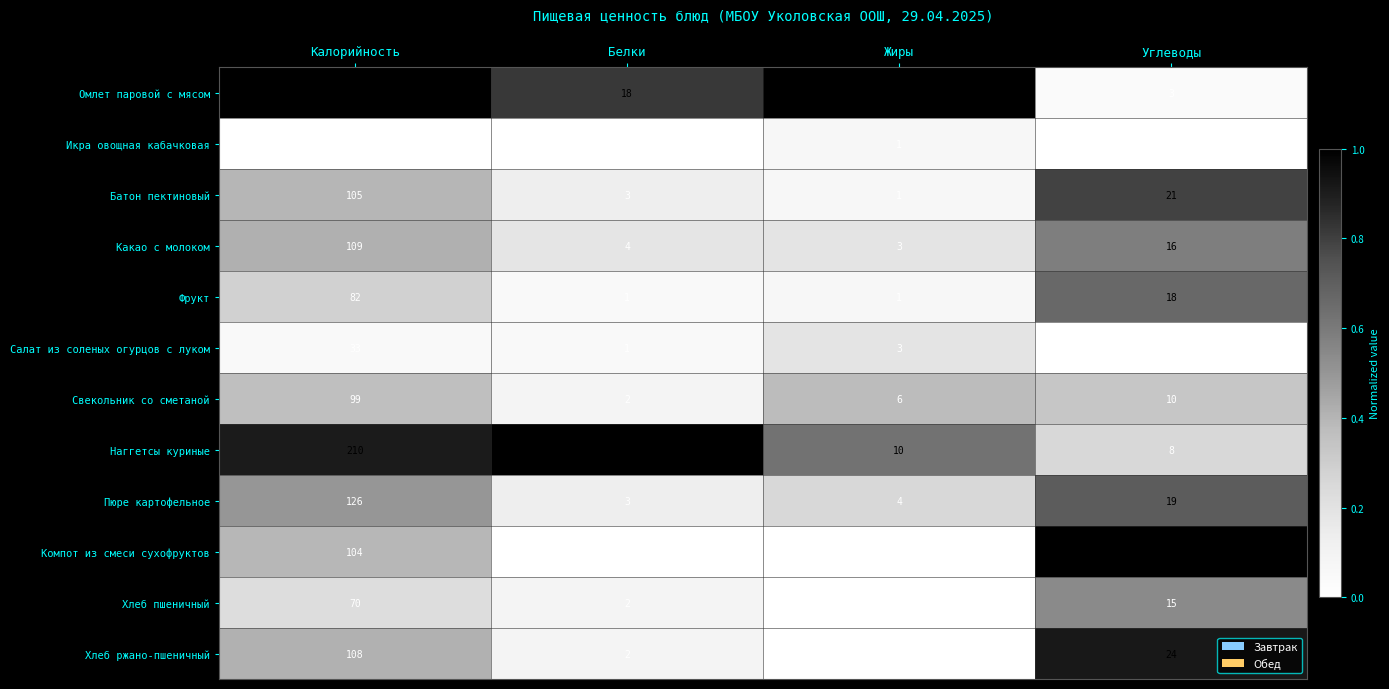

Which series has the largest total across all categories?

Омлет паровой с мясом